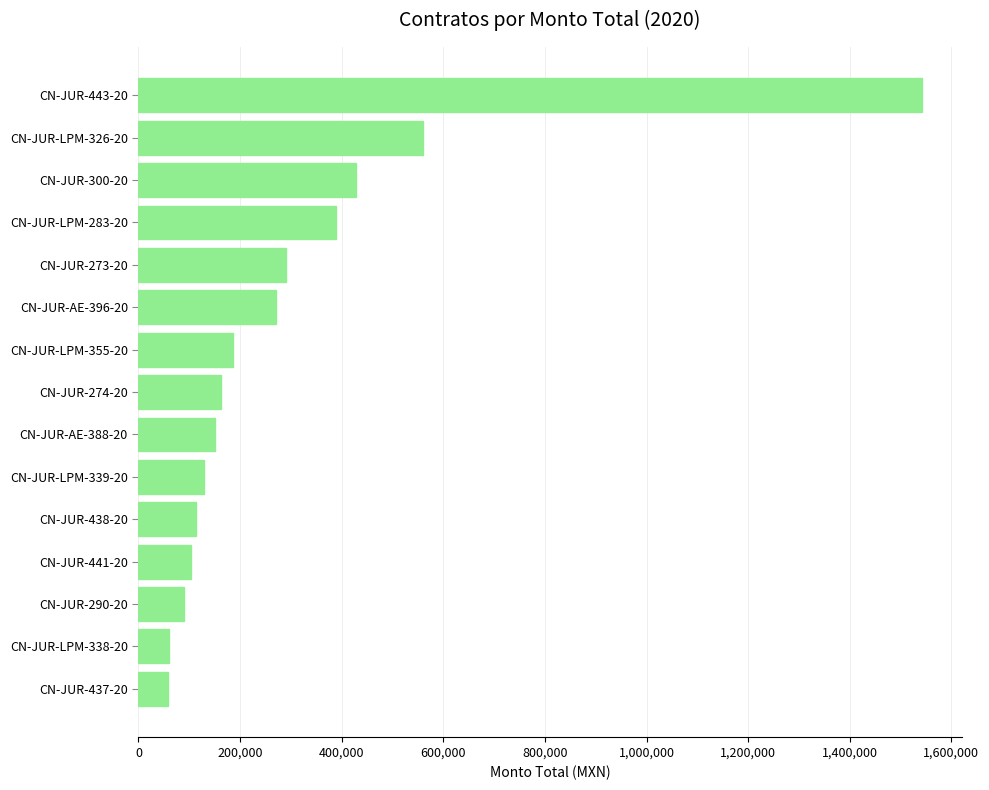

What is the average value?

302213.6